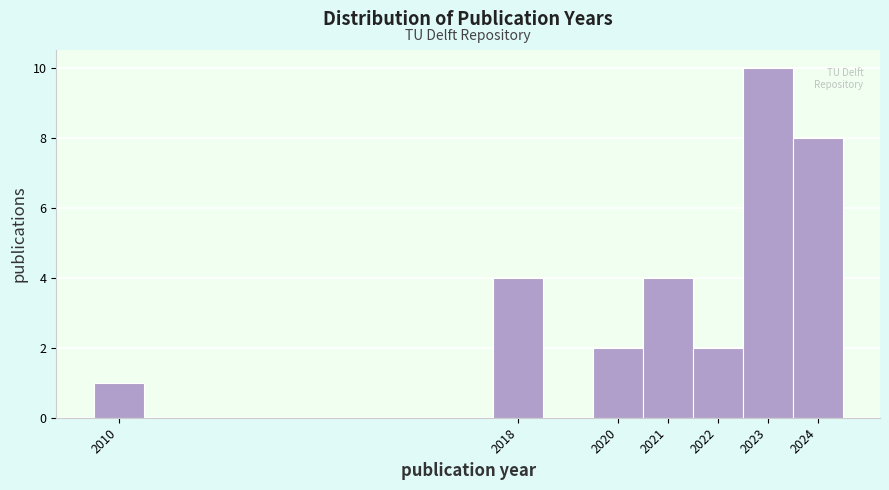

Reading left to right, transcribe this chart: for each bar, give the range it covers on the x-axis and its height. The values are not printed on the chart, so give them approximately, as read against the axis.

2009.5 to 2010.5: 1
2010.5 to 2011.5: 0
2011.5 to 2012.5: 0
2012.5 to 2013.5: 0
2013.5 to 2014.5: 0
2014.5 to 2015.5: 0
2015.5 to 2016.5: 0
2016.5 to 2017.5: 0
2017.5 to 2018.5: 4
2018.5 to 2019.5: 0
2019.5 to 2020.5: 2
2020.5 to 2021.5: 4
2021.5 to 2022.5: 2
2022.5 to 2023.5: 10
2023.5 to 2024.5: 8